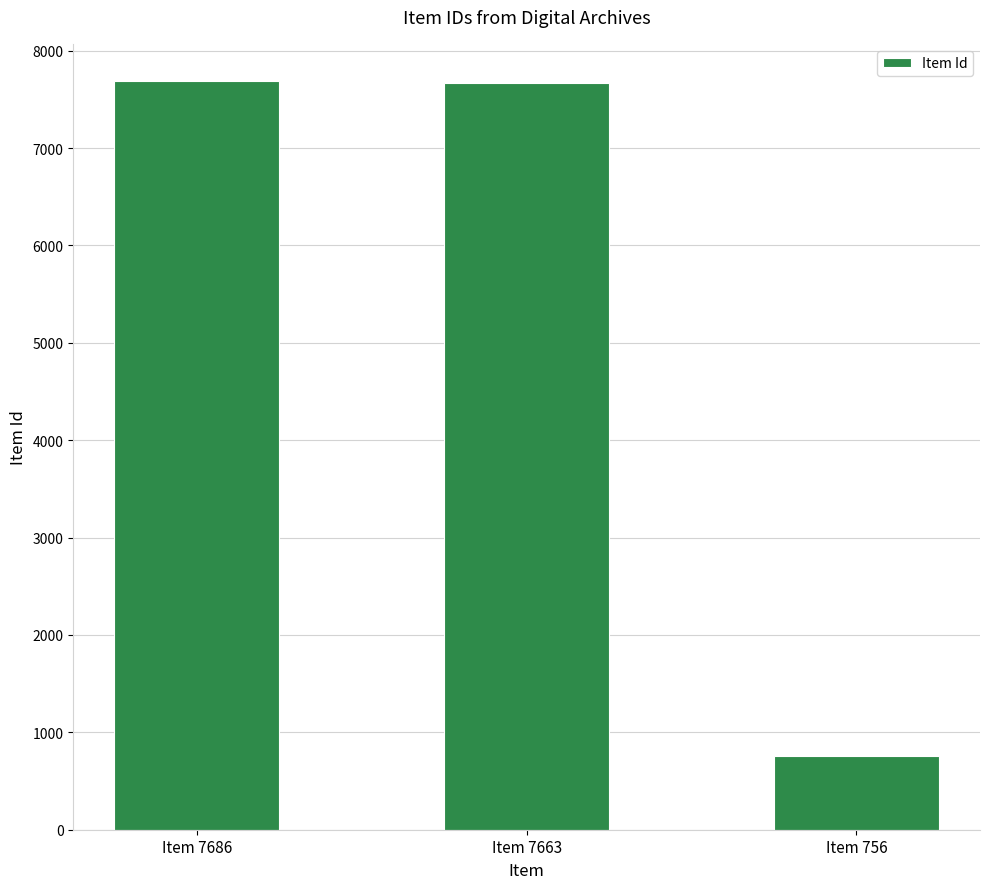

At which label does the data first exceed 7663?

Item 7686